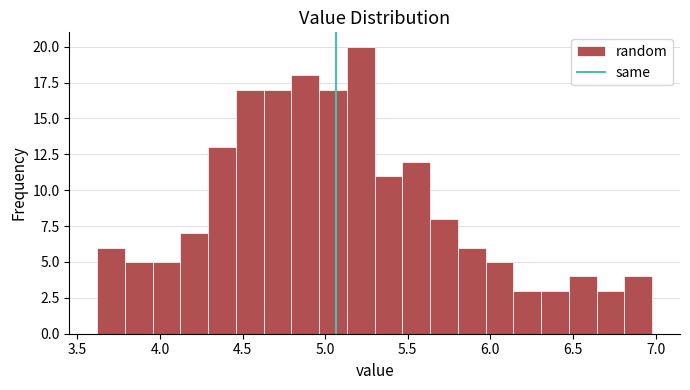

Read against the x-axis, roughly where is the centre of the tallest bar?

5.20